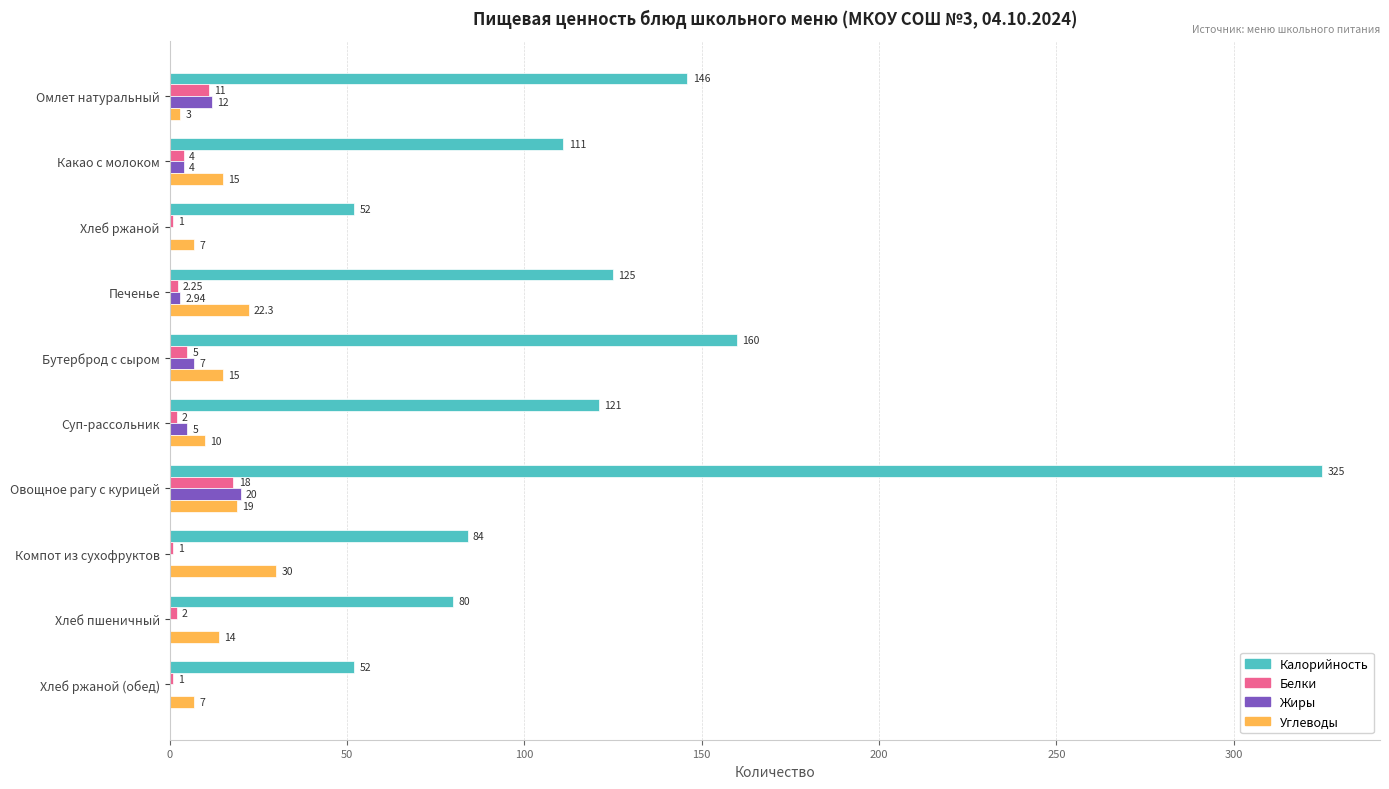

At which label is Калорийность closest to 188?

Бутерброд с сыром